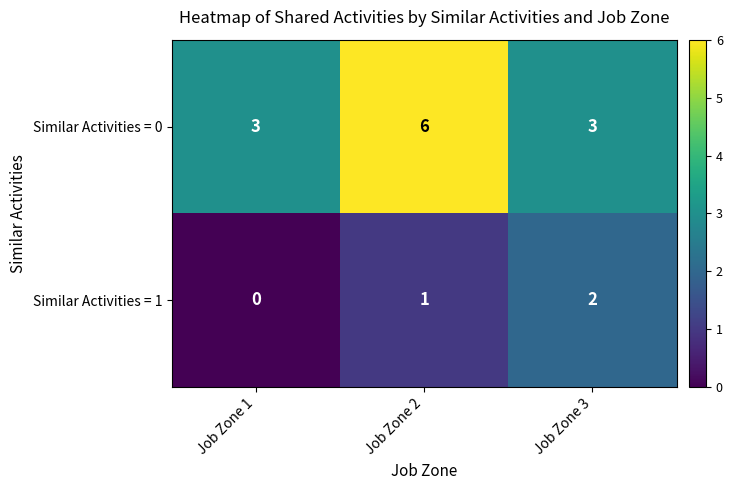

At which category does the chart reach its peak across all series?

Job Zone 2